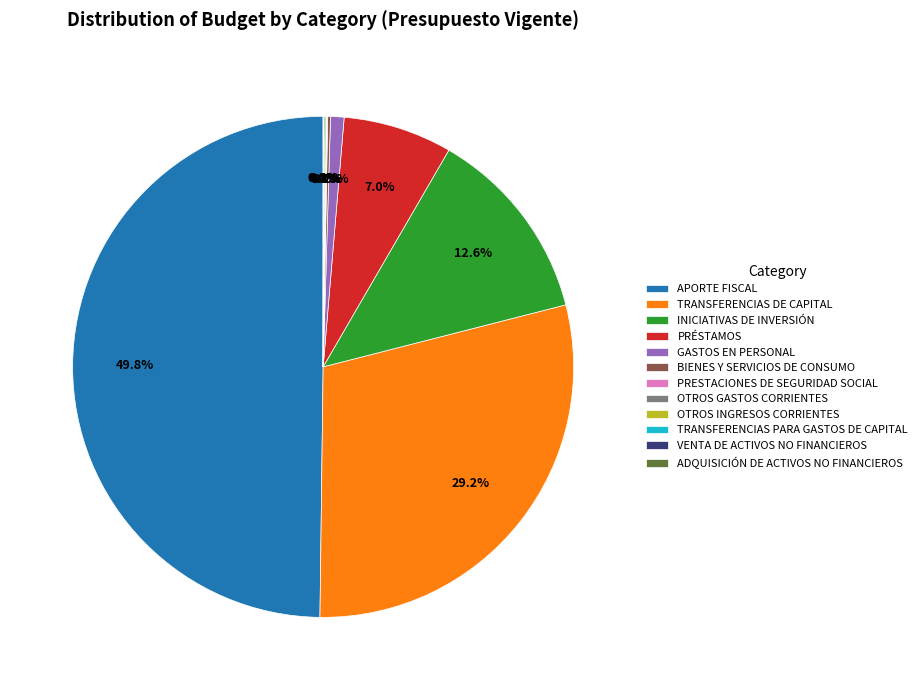

What is the largest slice in the pie chart?

APORTE FISCAL